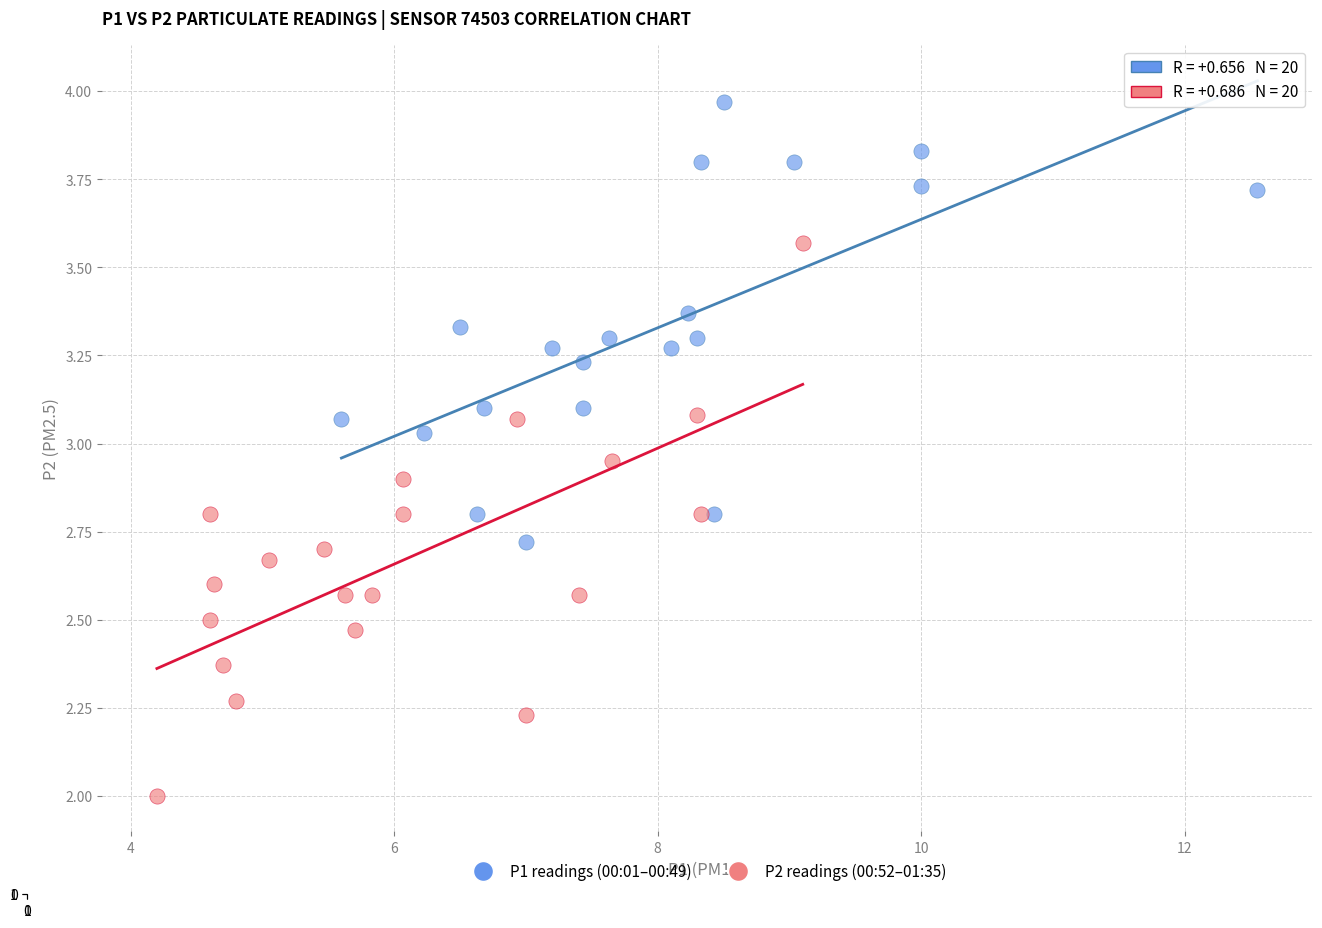

Which series contains the lowest Y value?

P2 readings (00:52–01:35)